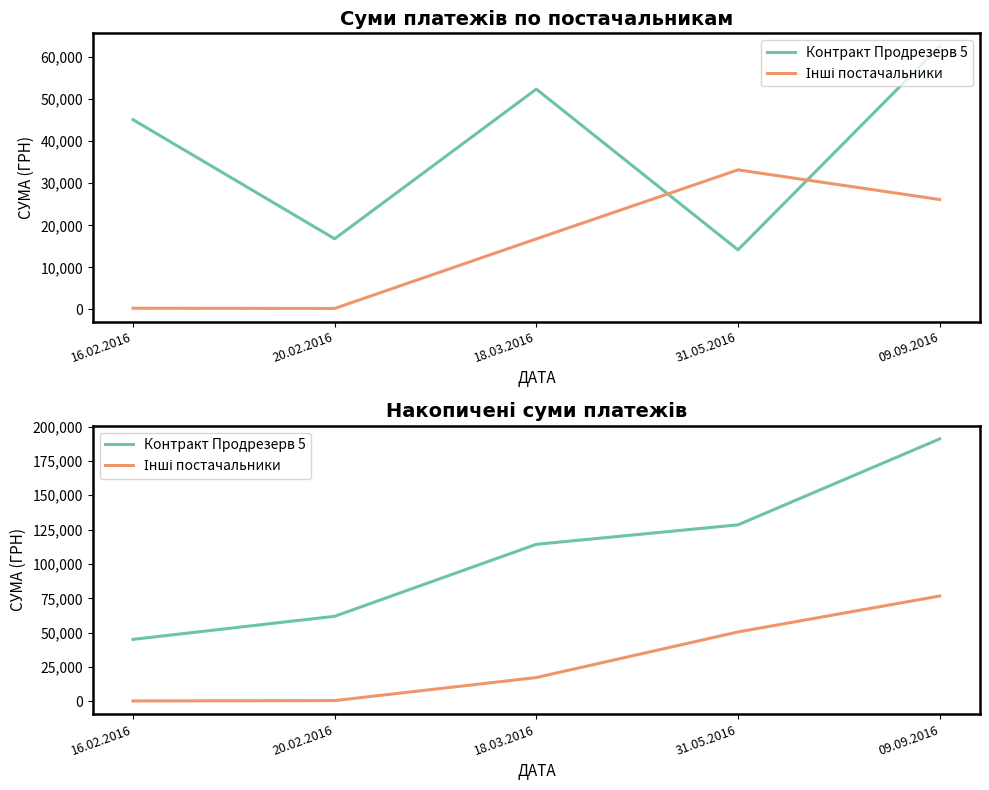

What is the difference between the second highest and second lowest values in the Інші постачальники series?

49962.8